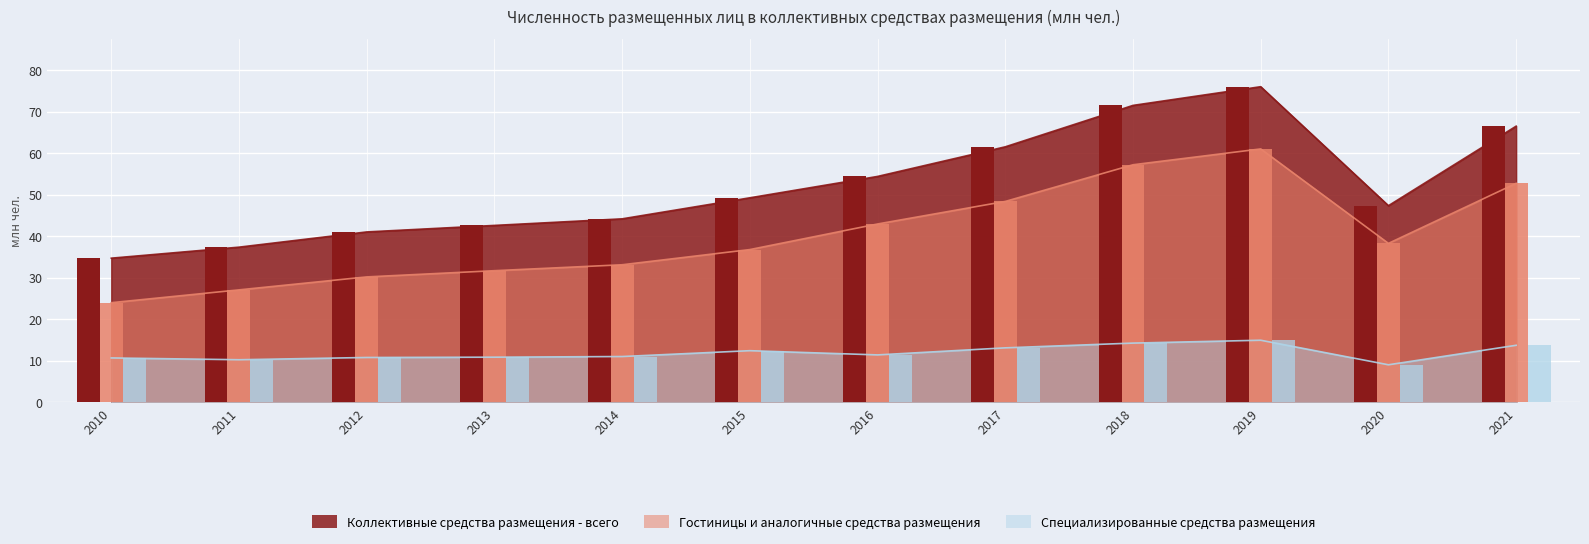

Is it true that Гостиницы и аналогичные средства размещения equals 61.1 at 2019?

True